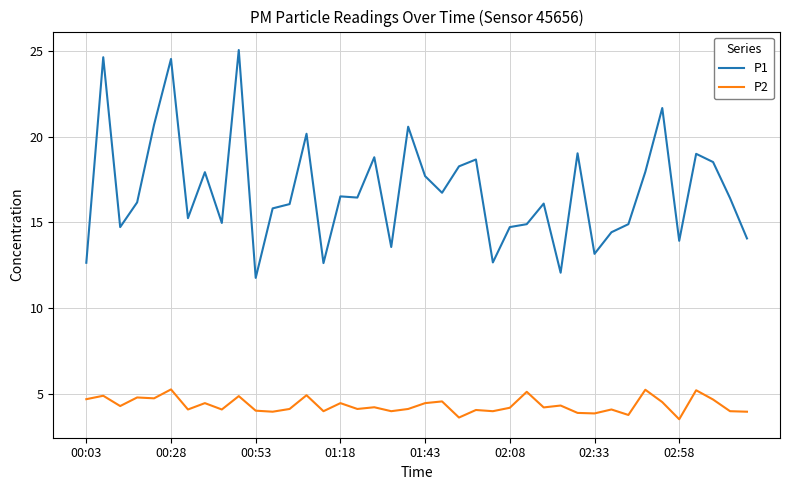

Rank the series by their maximum value, from lowest to highest.

P2, P1